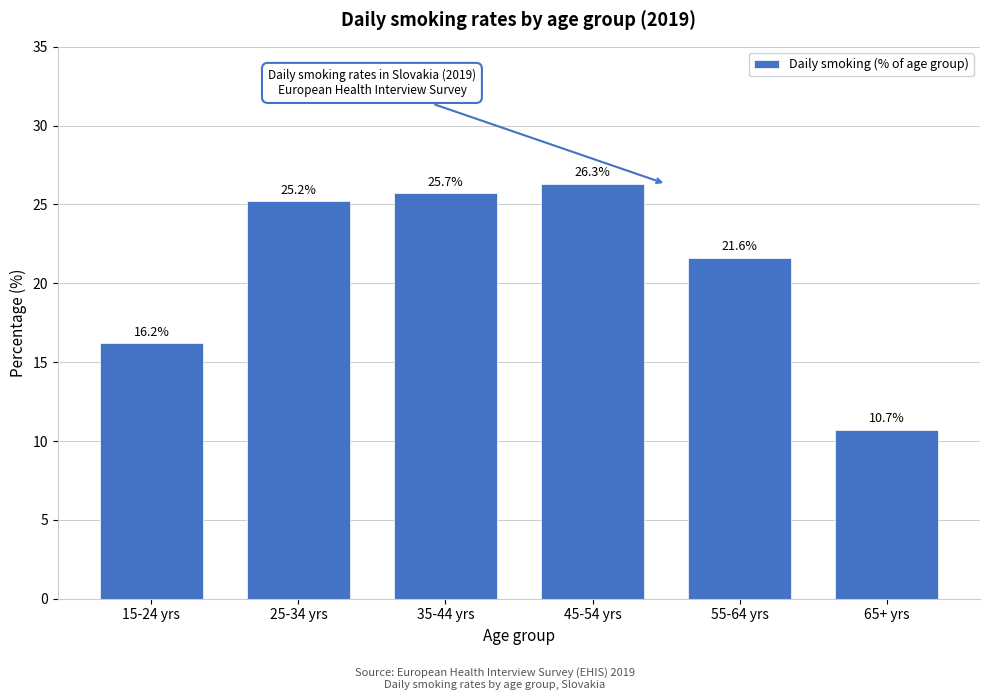

Reading left to right, list all the values displayed in this chart.

15-24 yrs=16.2	25-34 yrs=25.2	35-44 yrs=25.7	45-54 yrs=26.3	55-64 yrs=21.6	65+ yrs=10.7